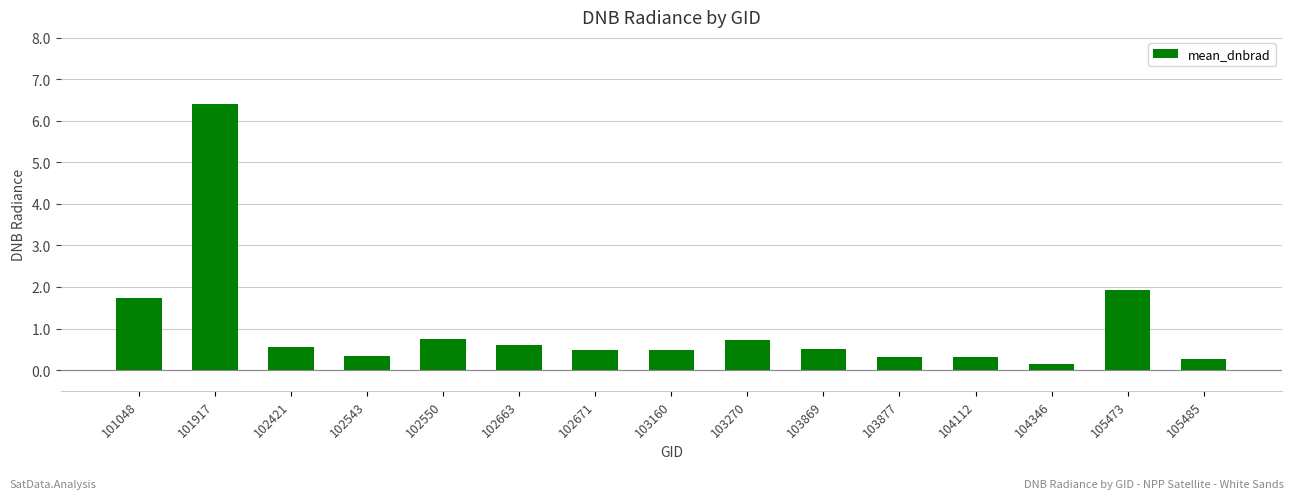

What is the value of the 13th bar from the left?

0.1